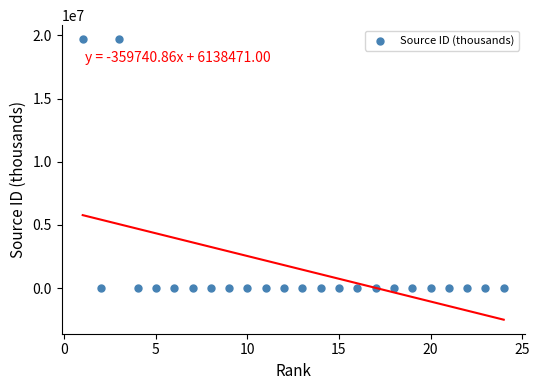

What is the range of X values (max minus min)?

23.0